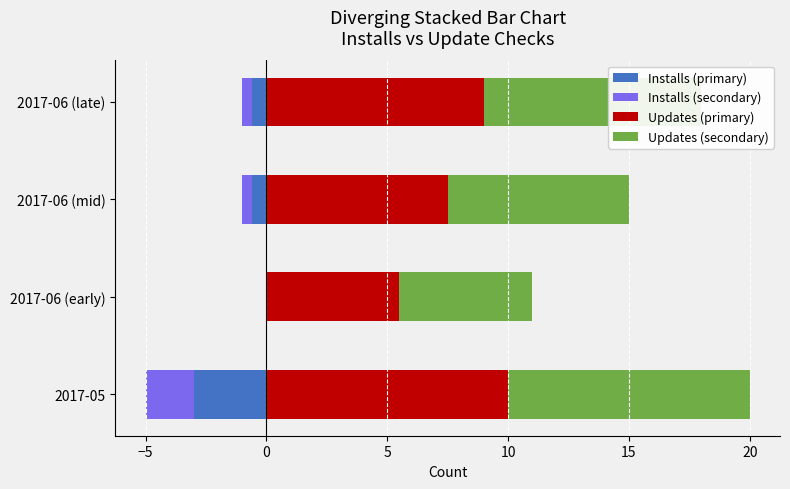

Does the chart contain any negative values?

Yes